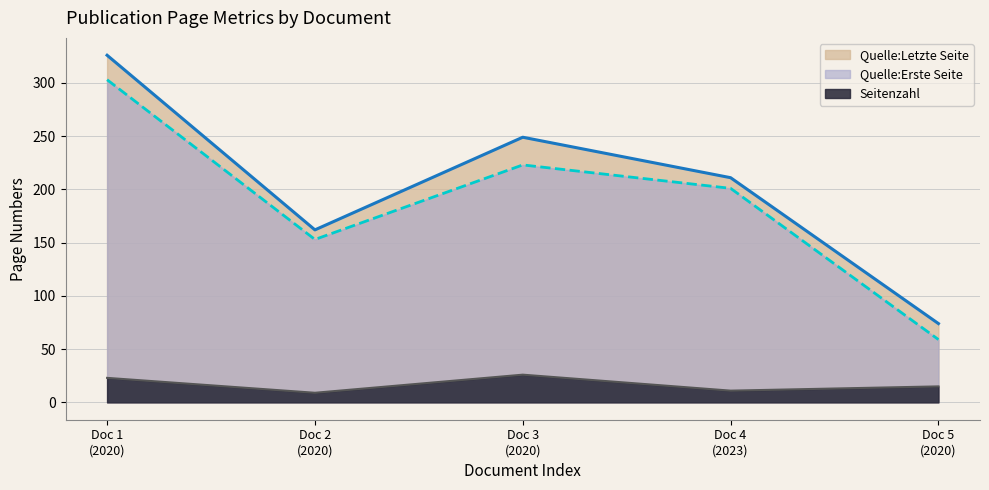

What is the difference between the second highest and second lowest values in the Quelle:Erste Seite series?

70